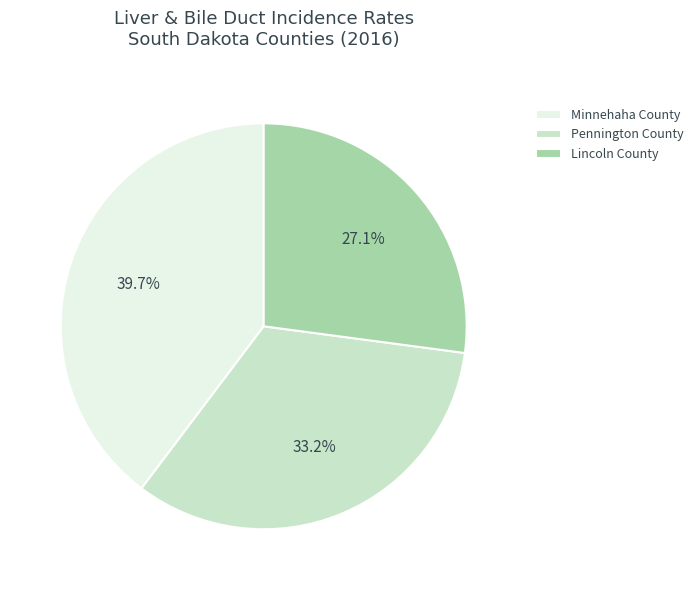

What is the ratio of the value at Pennington County to the value at Minnehaha County?

0.8